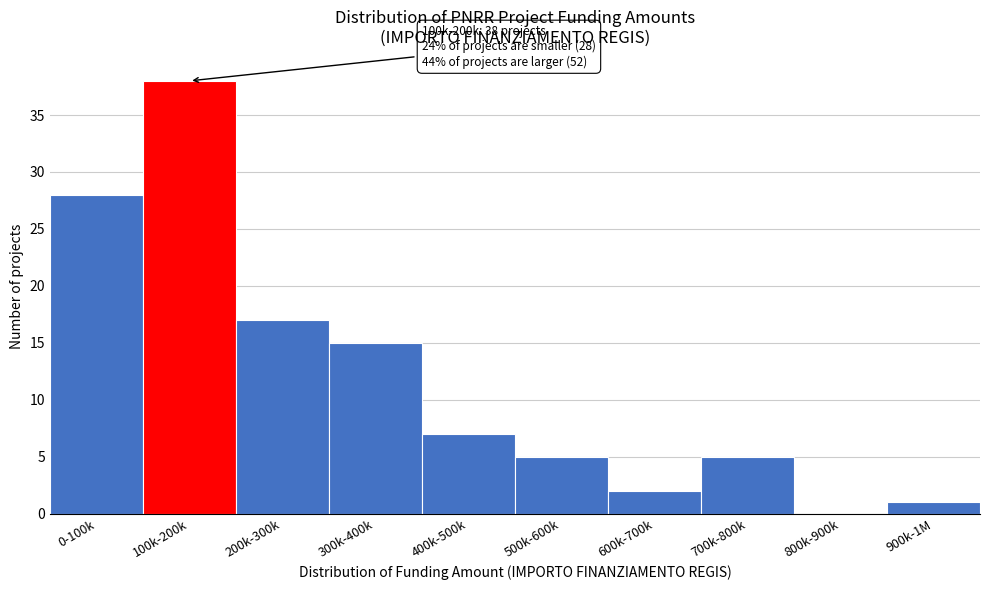

Reading left to right, transcribe all the data shown in this chart.

0-100k=28	100k-200k=38	200k-300k=17	300k-400k=15	400k-500k=7	500k-600k=5	600k-700k=2	700k-800k=5	800k-900k=0	900k-1M=1